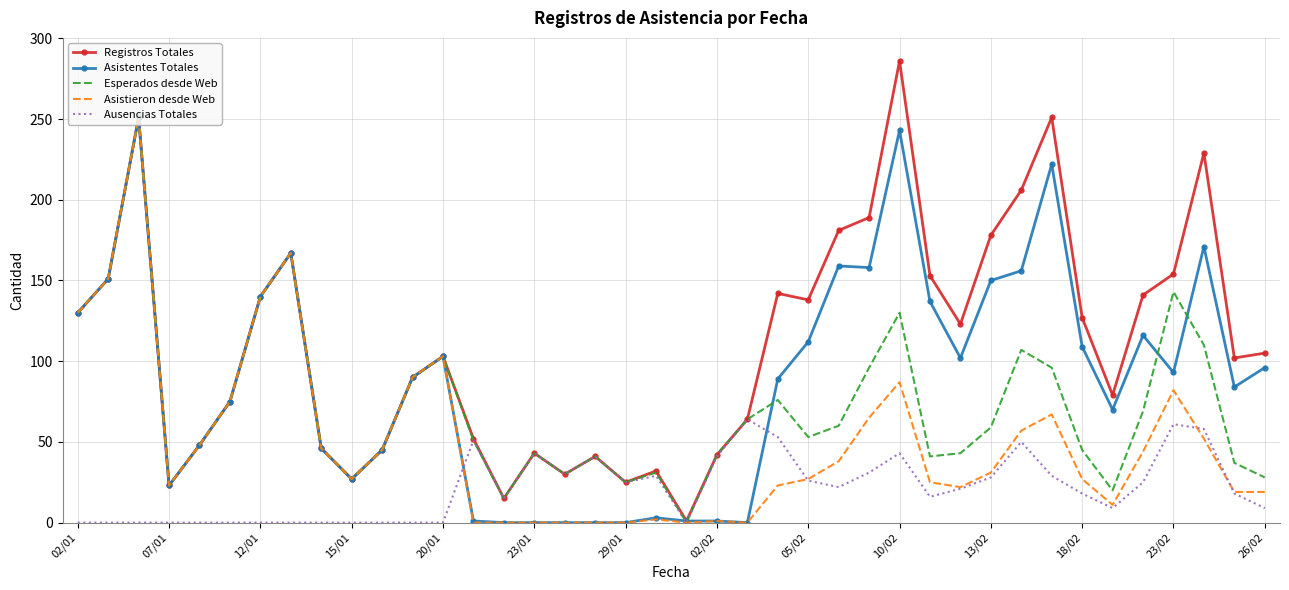

Rank the series by their average value, from highest to lowest.

Registros Totales, Asistentes Totales, Esperados desde Web, Asistieron desde Web, Ausencias Totales